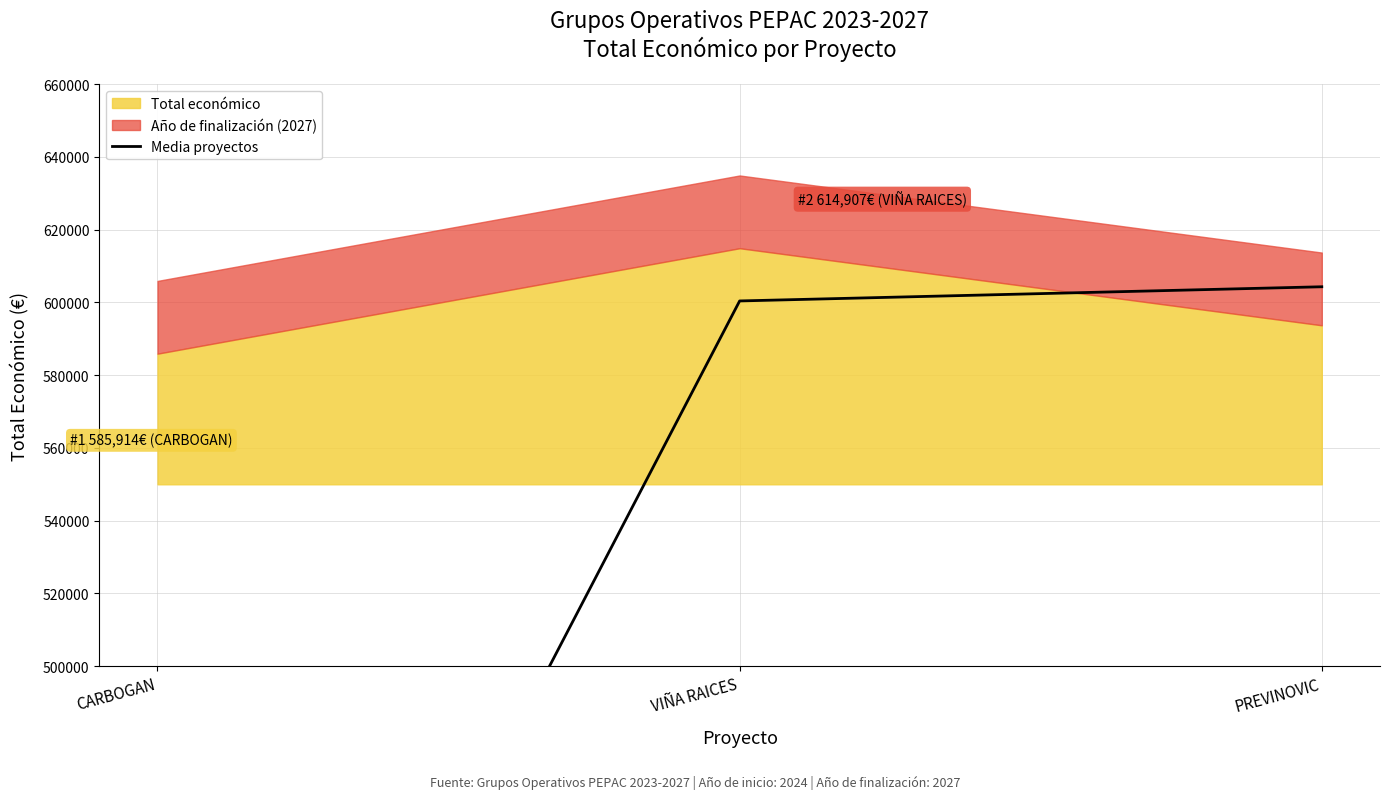

How many lines are shown in the chart?

1